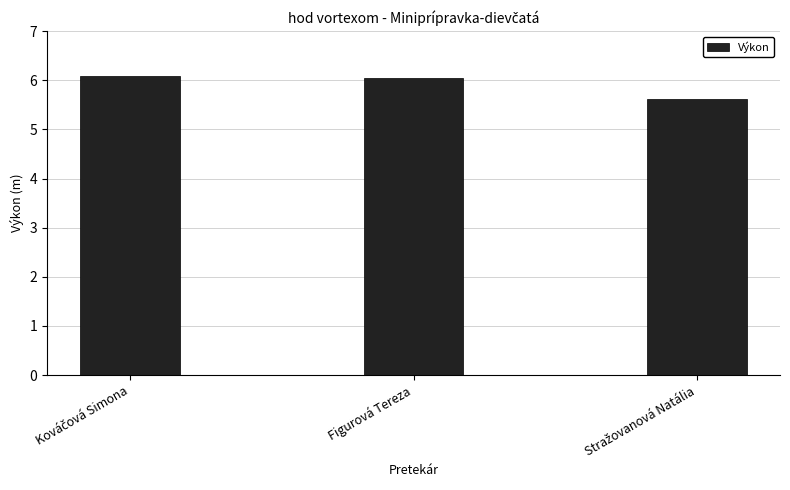

What is the average value?

5.9